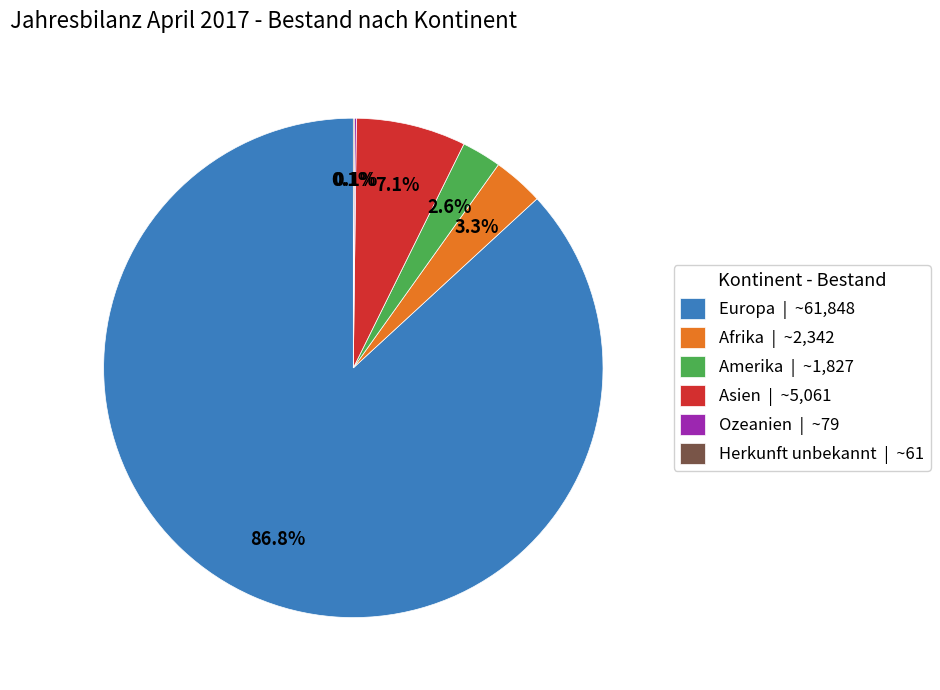

To the nearest percent, what percentage of the pie is Afrika?

3%